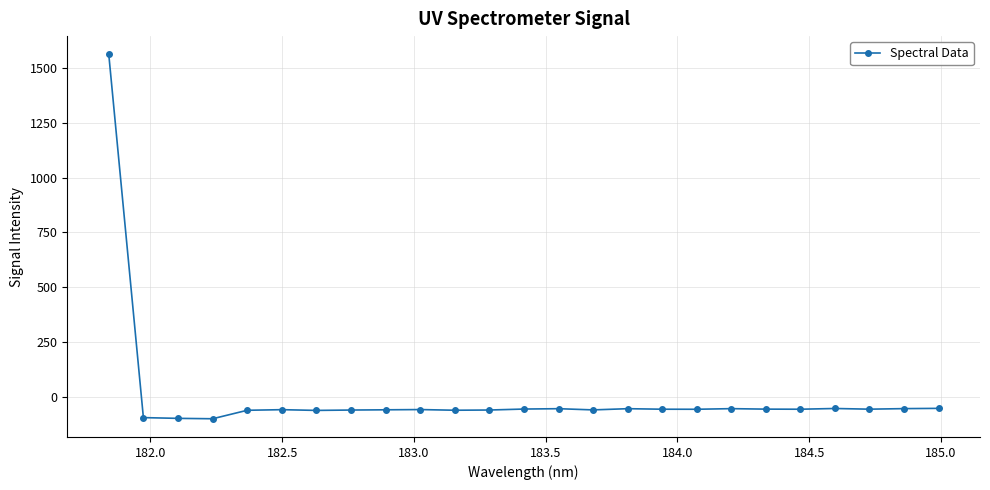

What is the value of the 10th point from the left?

-57.0